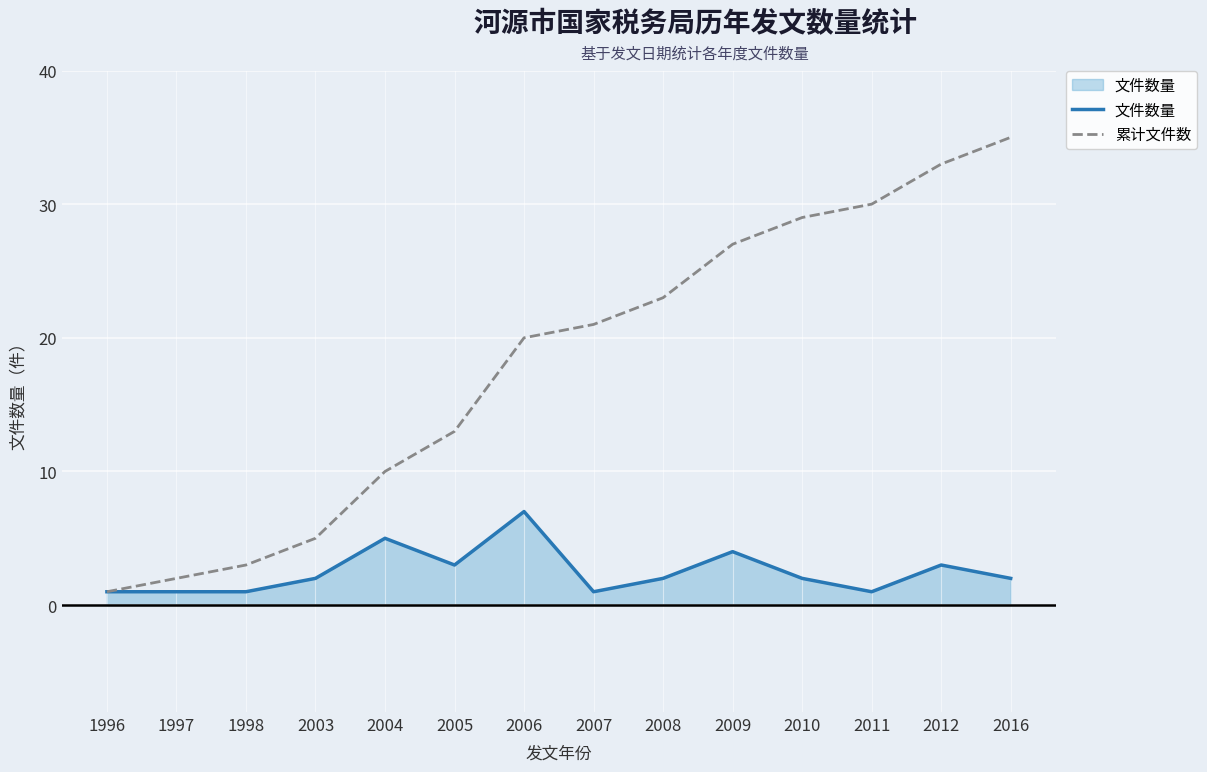

How many categories are shown in the chart?

14